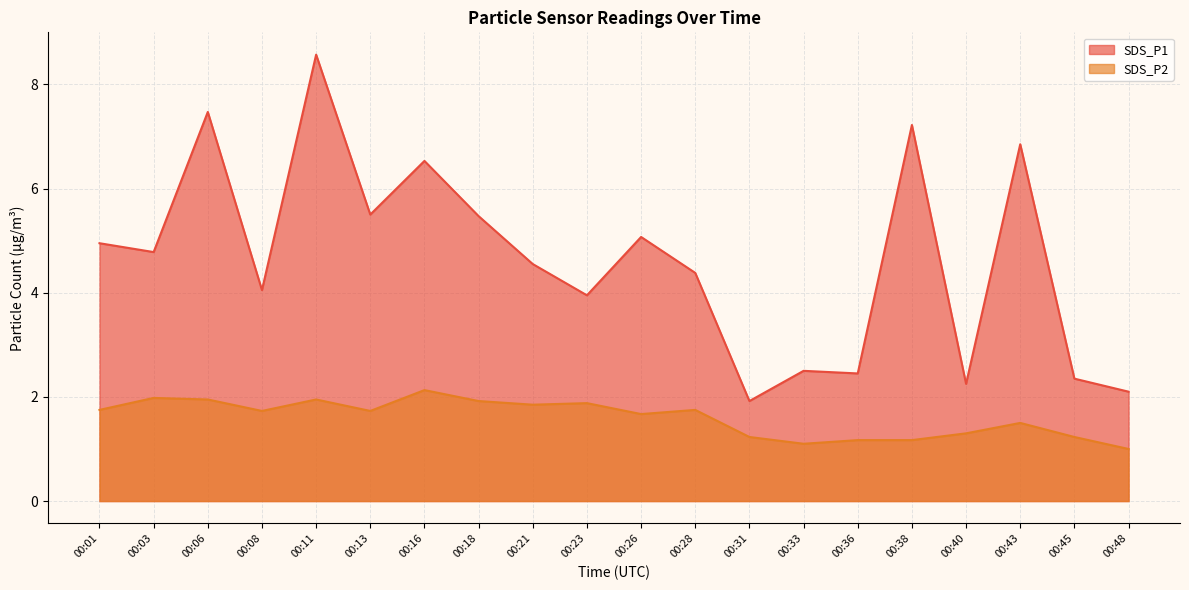

Reading left to right, extract all data points from this chart.

SDS_P1: 00:01=5.0	00:03=4.8	00:06=7.5	00:08=4.0	00:11=8.6	00:13=5.5	00:16=6.5	00:18=5.5	00:21=4.5	00:23=4.0	00:26=5.1	00:28=4.4	00:31=1.9	00:33=2.5	00:36=2.5	00:38=7.2	00:40=2.2	00:43=6.8	00:45=2.4	00:48=2.1
SDS_P2: 00:01=1.8	00:03=2.0	00:06=1.9	00:08=1.7	00:11=1.9	00:13=1.7	00:16=2.1	00:18=1.9	00:21=1.9	00:23=1.9	00:26=1.7	00:28=1.8	00:31=1.2	00:33=1.1	00:36=1.2	00:38=1.2	00:40=1.3	00:43=1.5	00:45=1.2	00:48=1.0